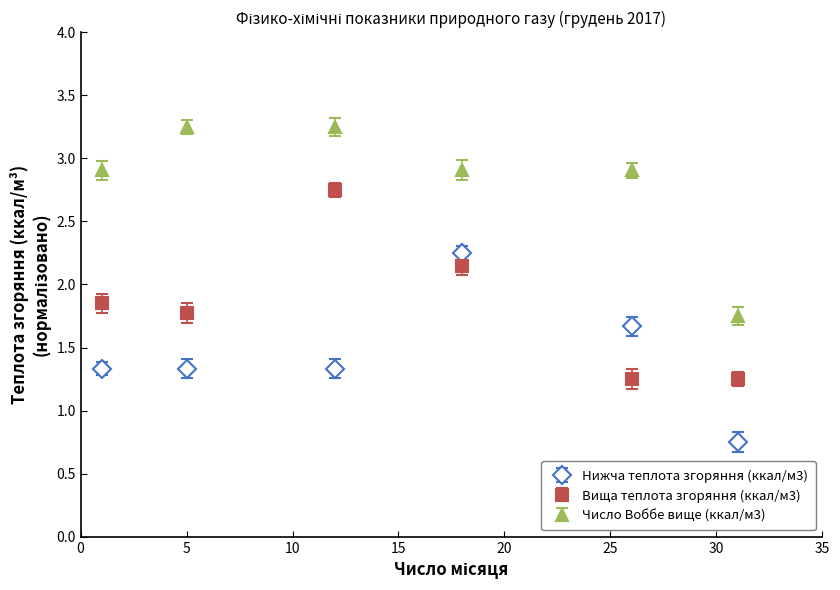

Which series has the largest total across all categories?

Число Воббе вище (ккал/м3)